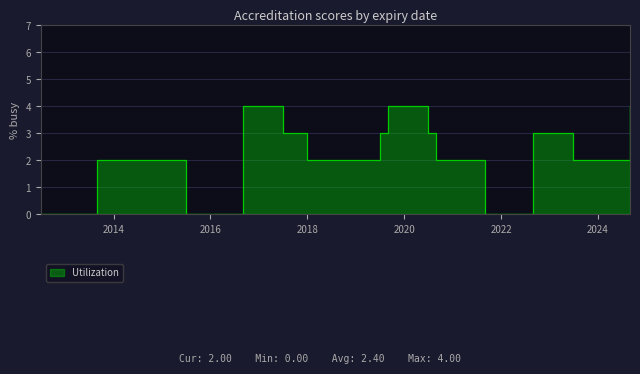

Count the values in the range 0 to 3.

17